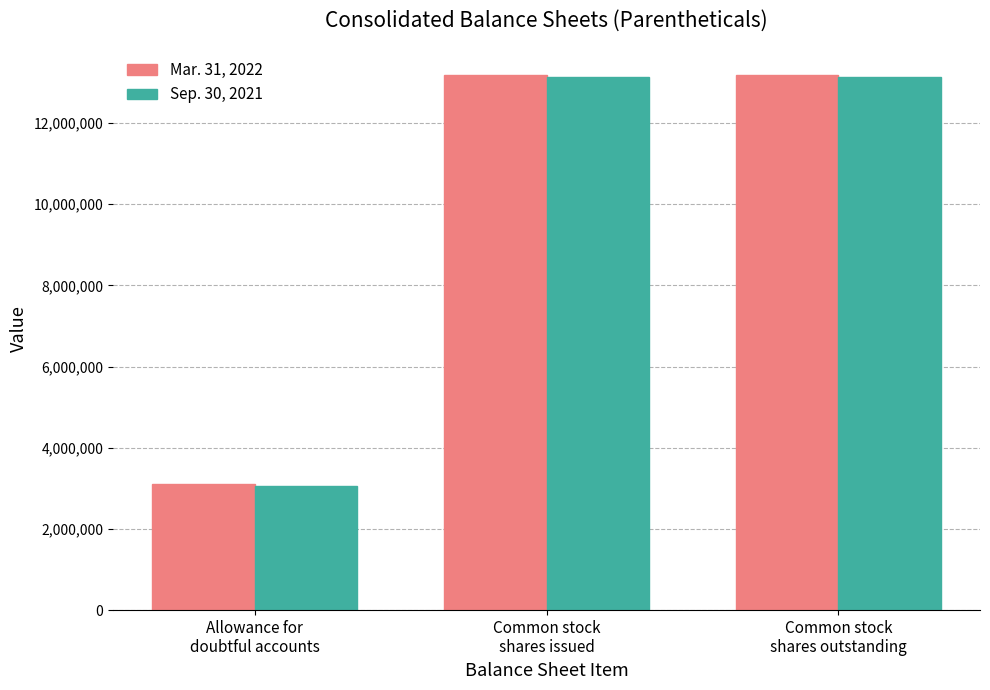

What is the difference between the highest and lowest values at Common stock
shares outstanding?

65232